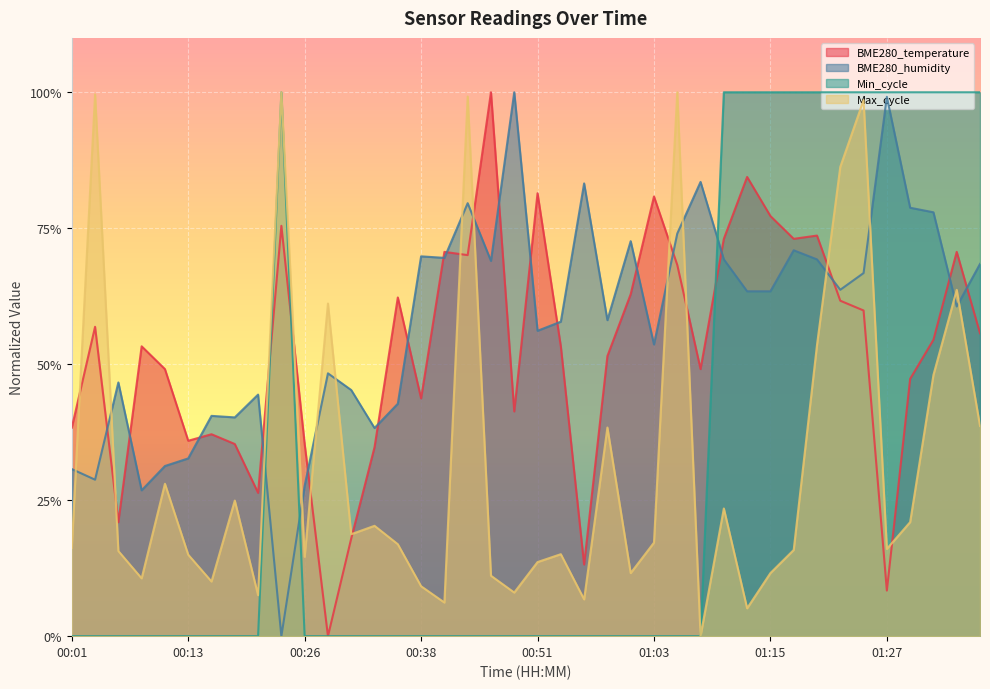

Is it true that Max_cycle equals 0.1 at 00:21?

True